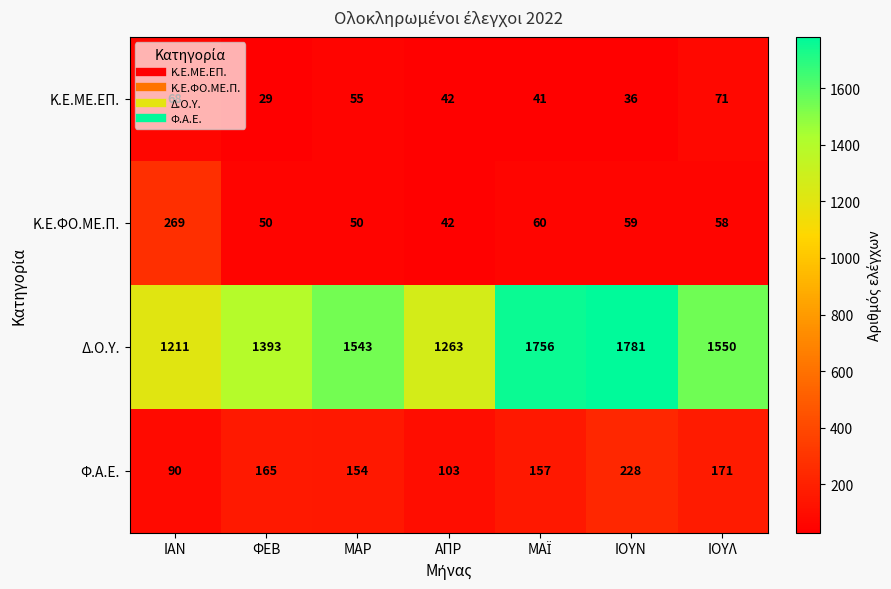

What is the average value of the Φ.Α.Ε. series?

153